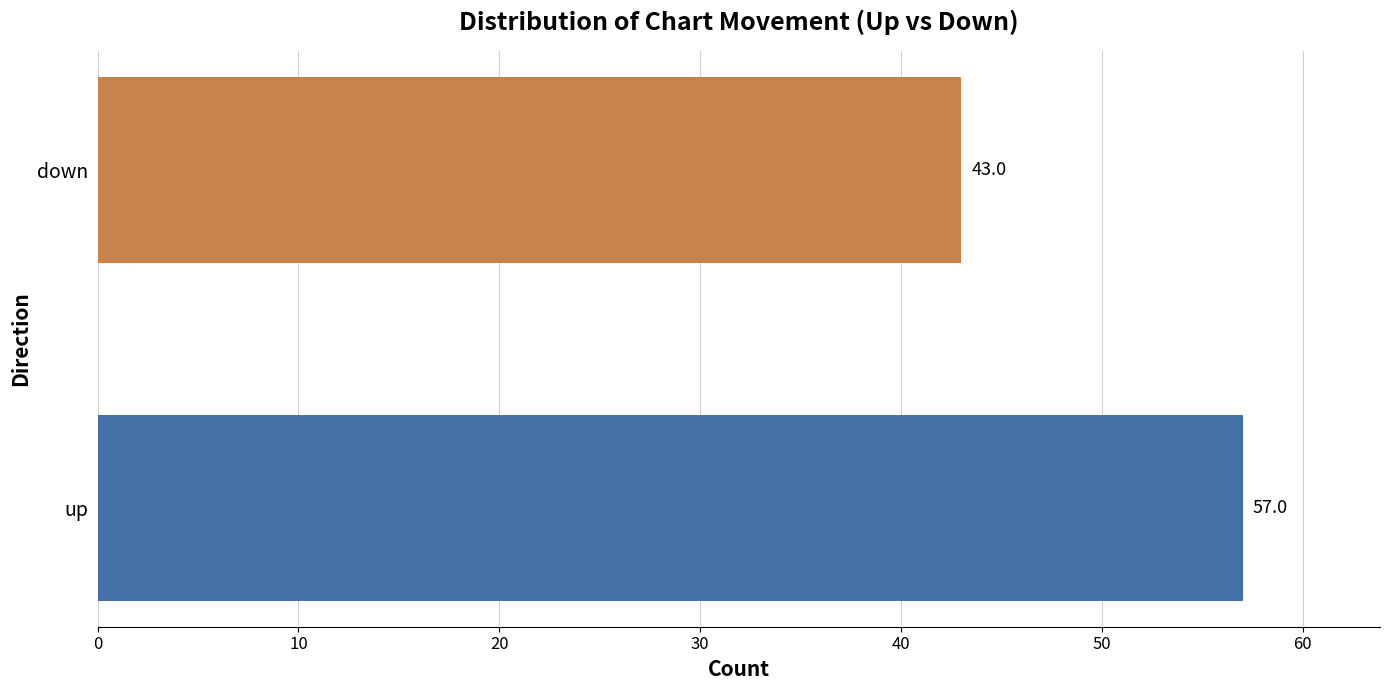

Reading bottom to top, what are all the values shown in this chart?

57	43